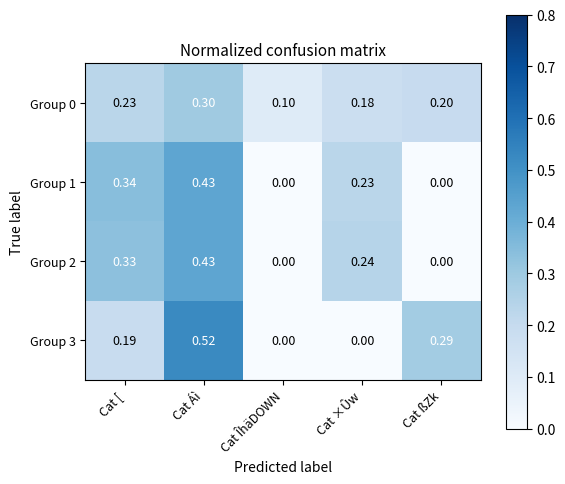

At which category does the chart reach its peak across all series?

Cat Áì